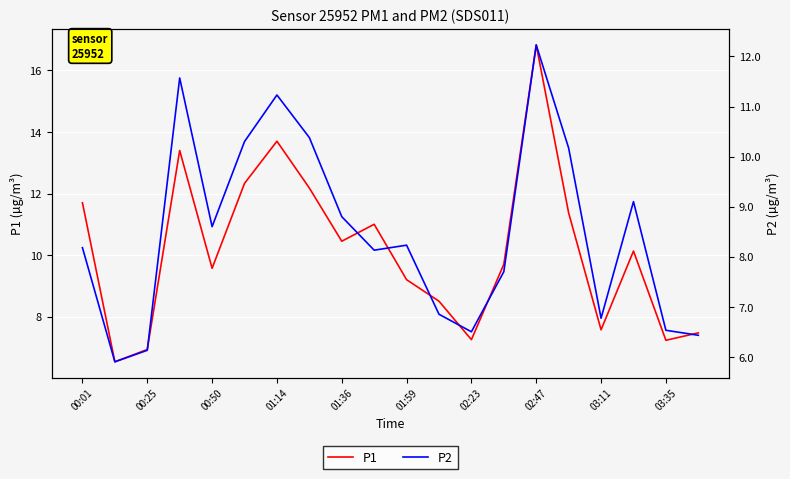

What is the highest value of the P1 series?

16.8